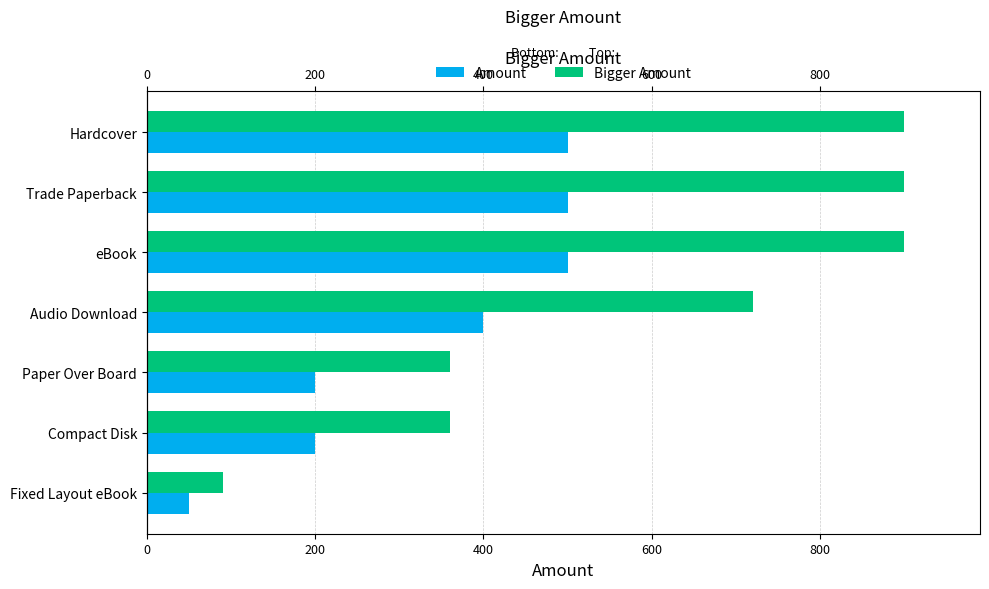

Is it true that Amount equals 78 at Fixed Layout eBook?

False